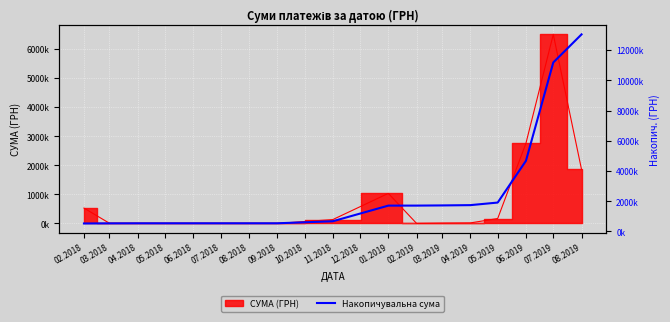

Which category has the lowest value across all series?

02.2018